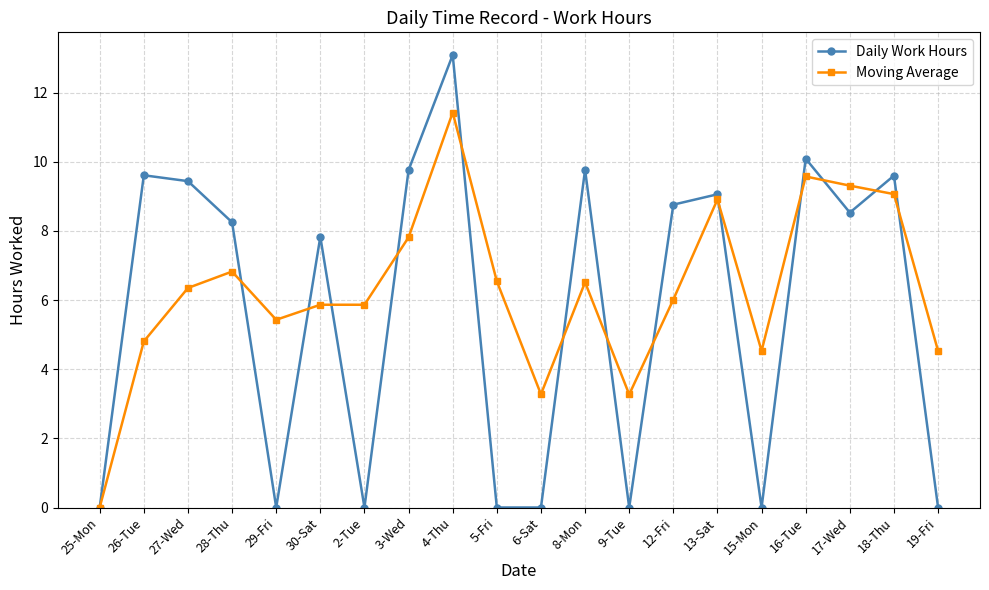

True or false: Moving Average has a value of 3.3 at 6-Sat.

True